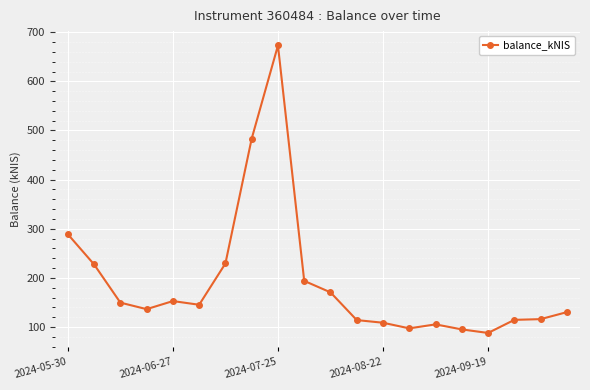

How many values are below 145?

10